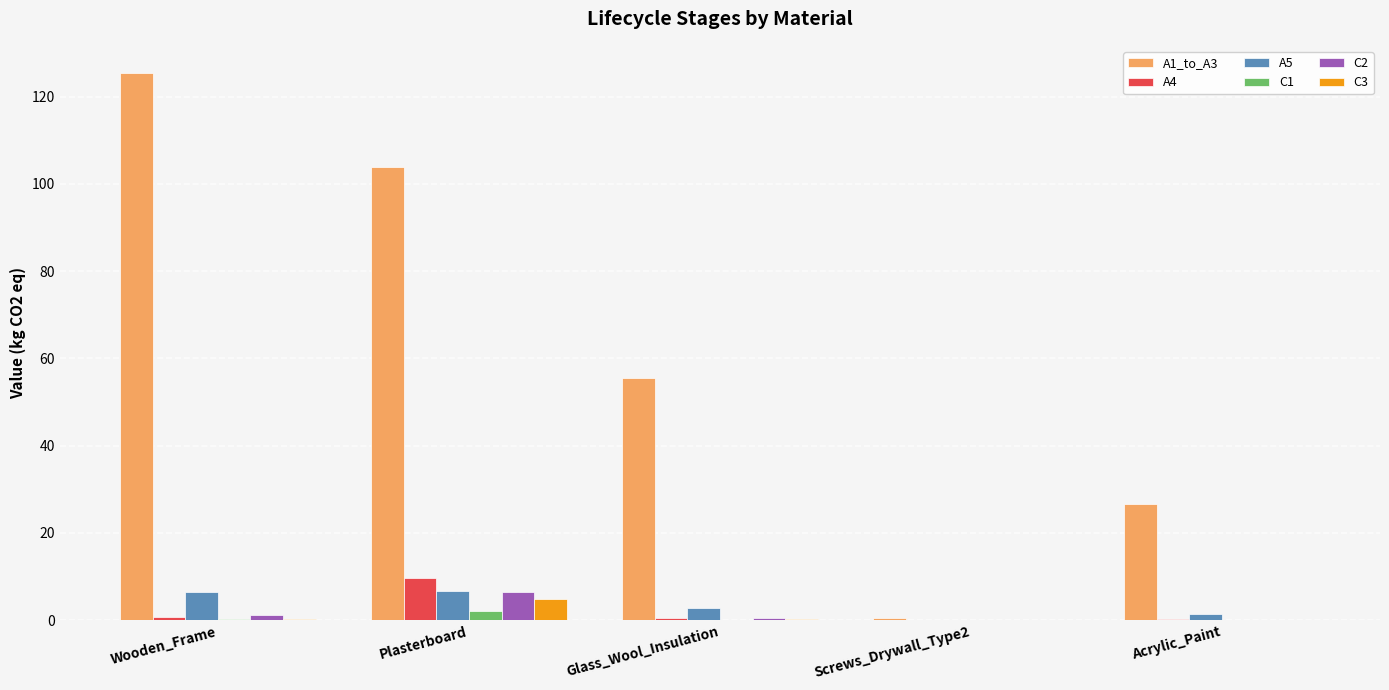

Between Wooden_Frame and Acrylic_Paint, which series saw the biggest shift?

A1_to_A3